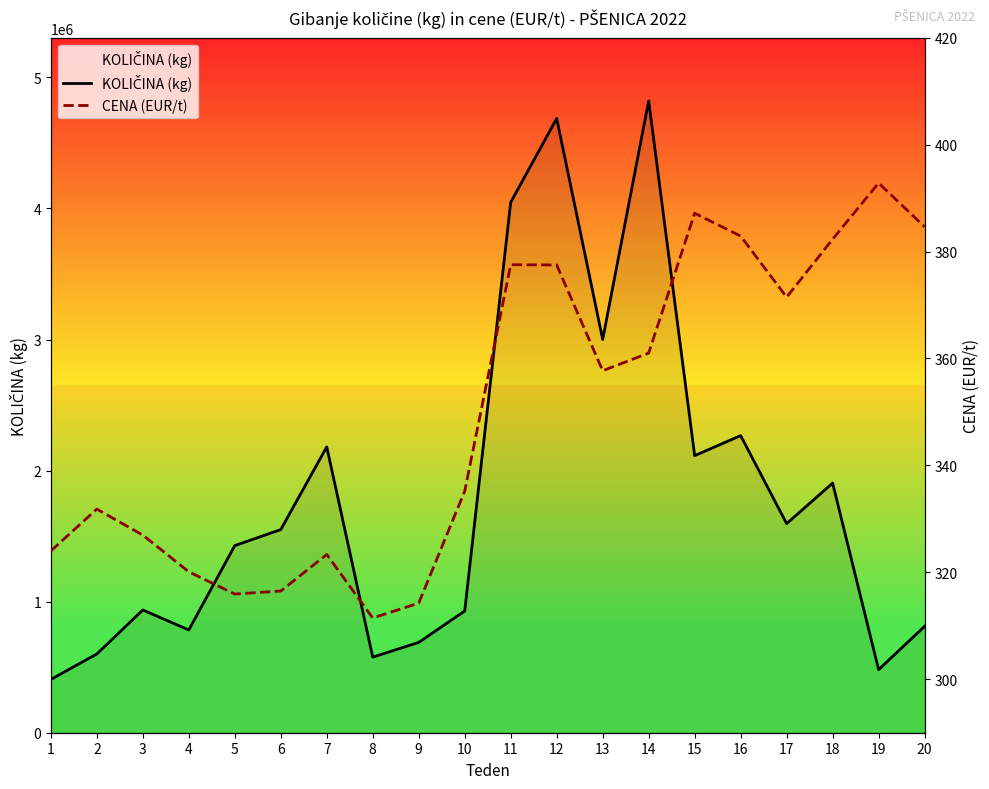

At which label does KOLIČINA (kg) first exceed 1549630?

7